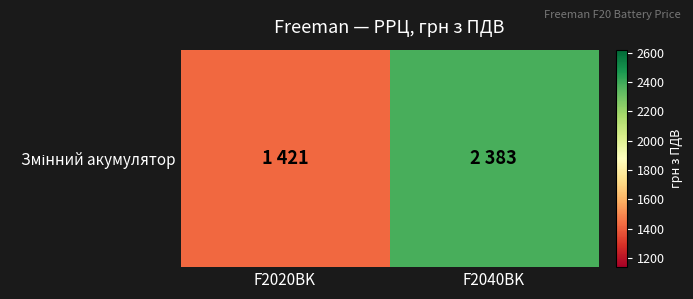

Reading right to left, what are all the values shown in this chart?

2383	1421